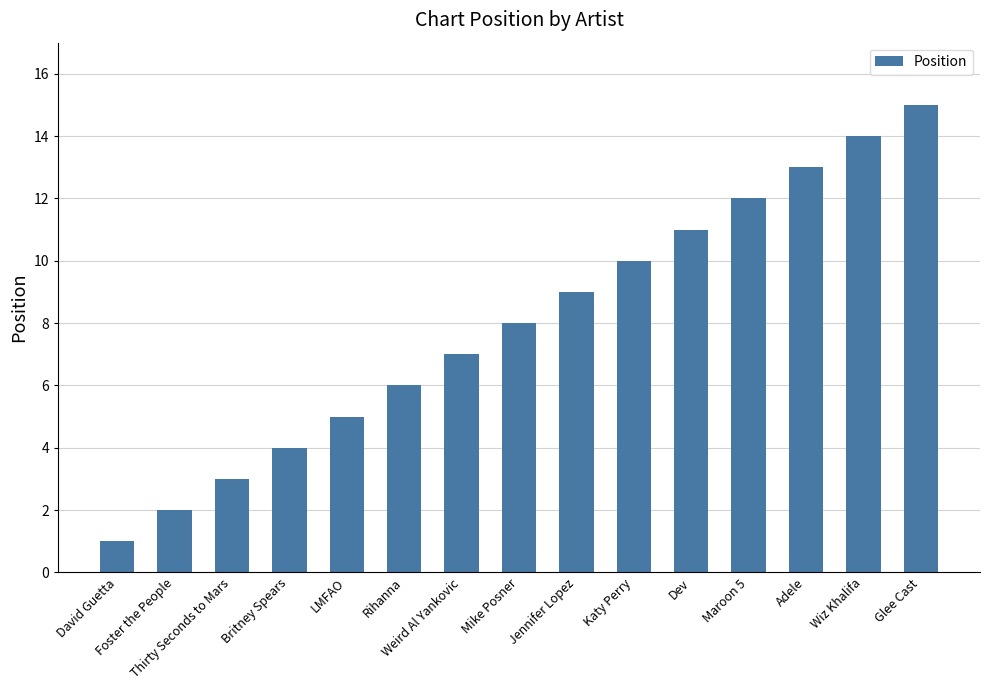

Is it true that the value at LMFAO is 8?

False